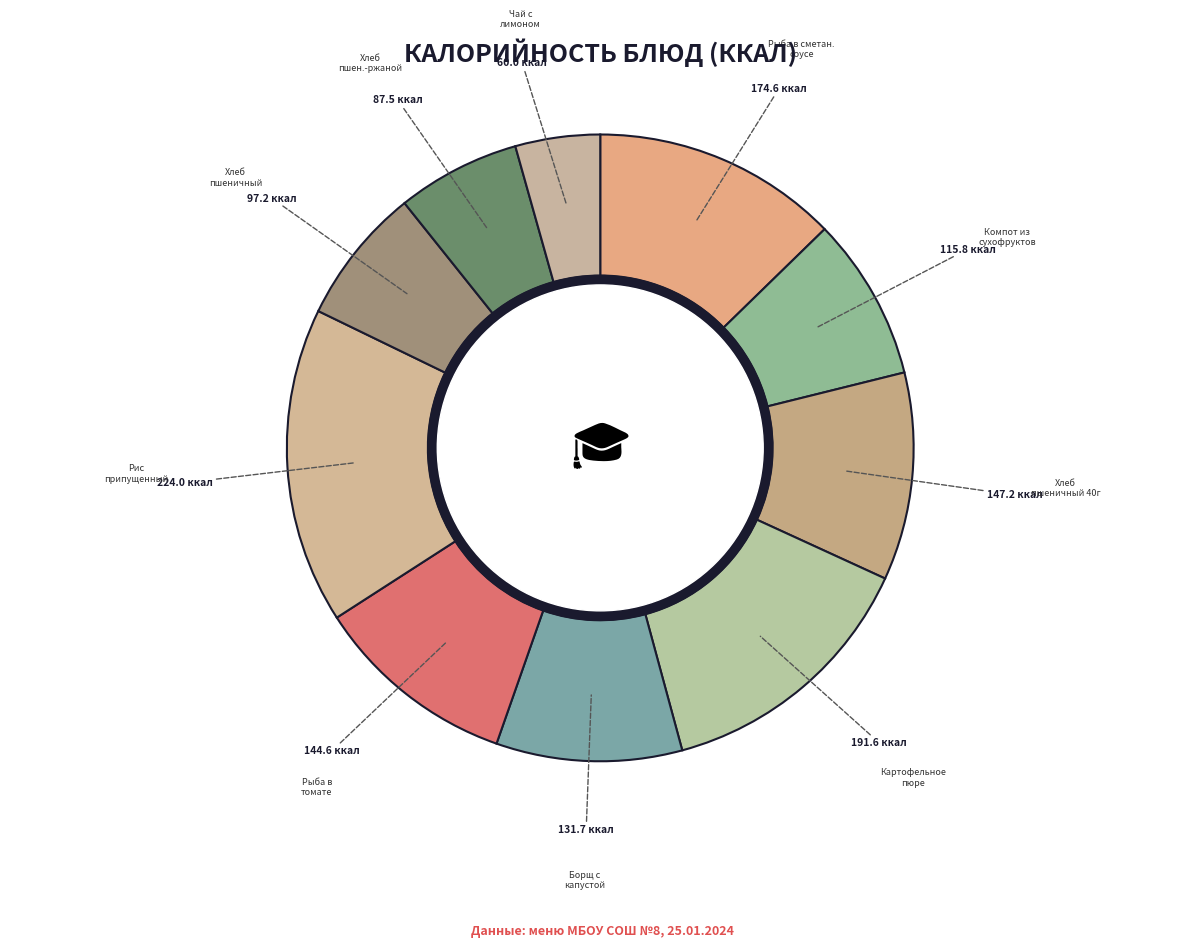

Which slice is the smallest?

Чай с лимоном